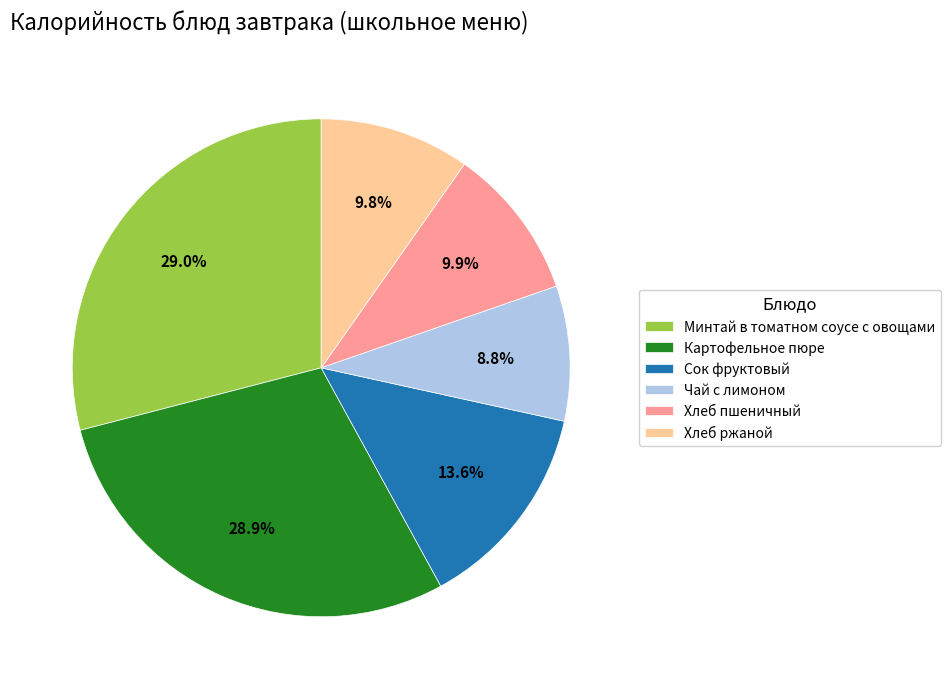

What is the smallest slice in the pie chart?

Чай с лимоном